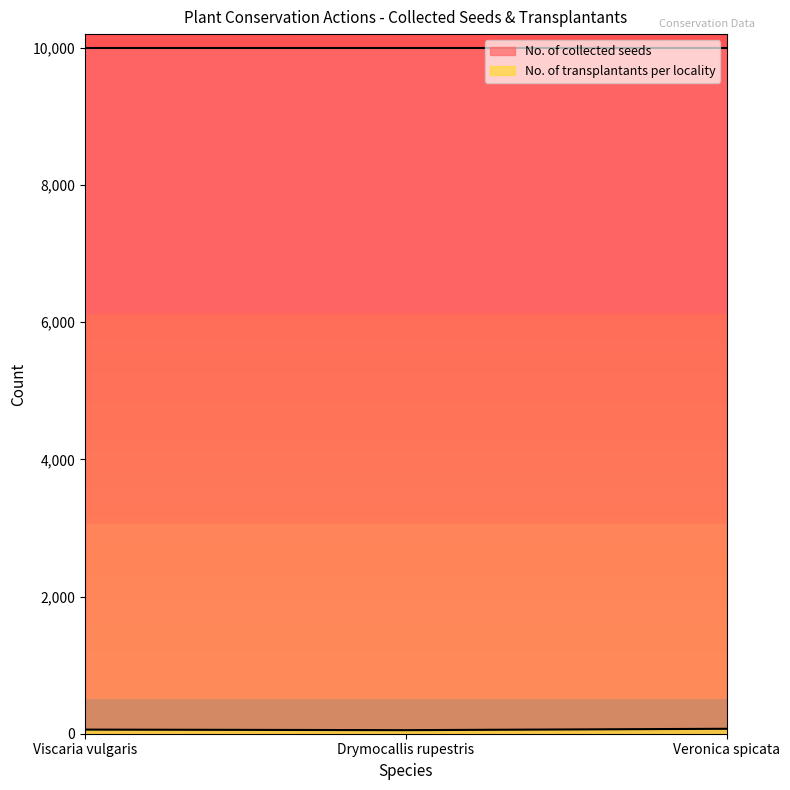

At which label does the data first exceed 60?

Veronica spicata